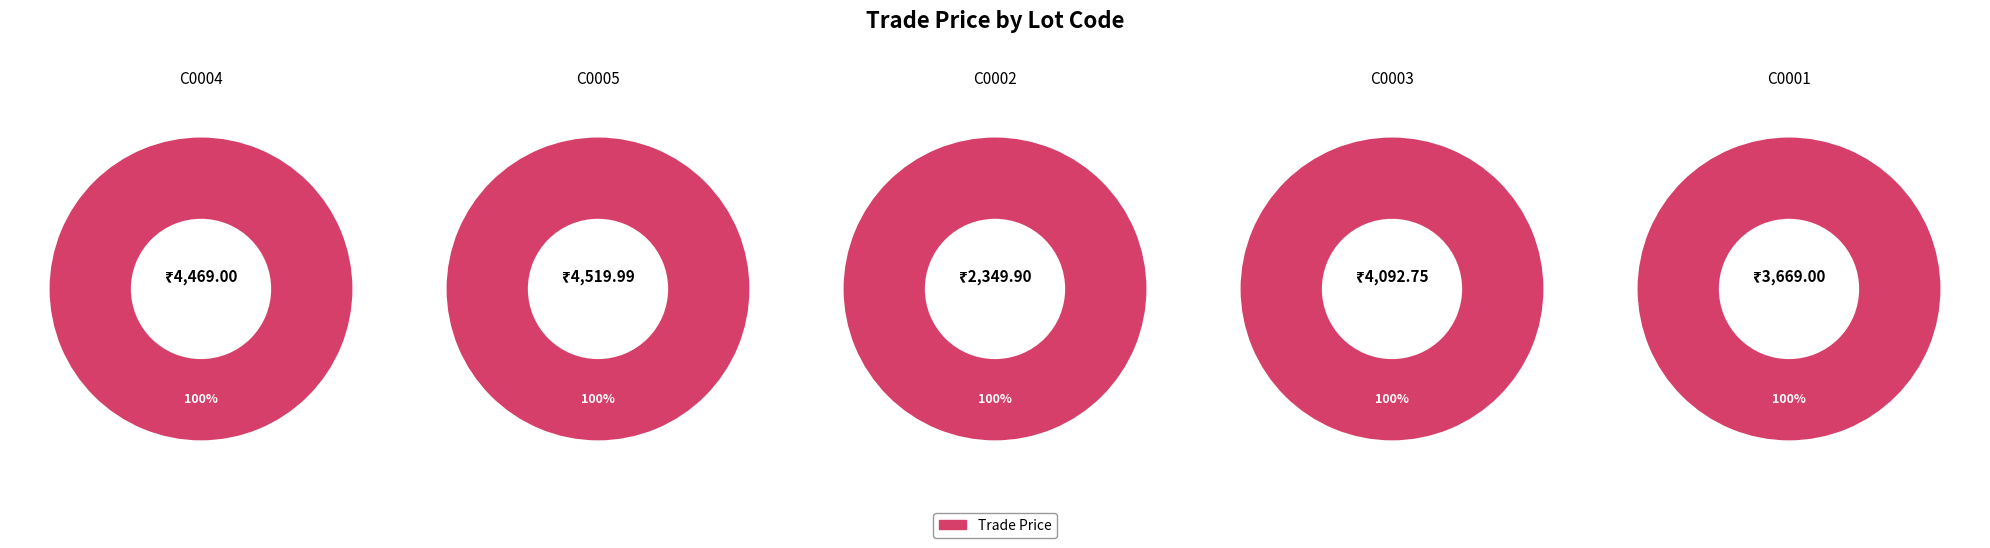

To the nearest percent, what percentage of the pie is C0003?

21%